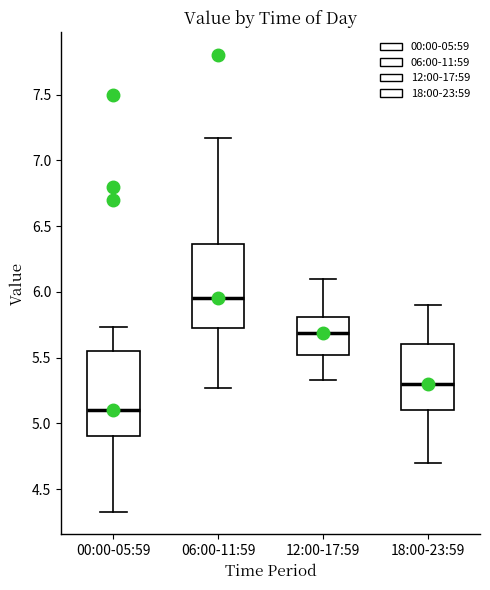

Reading left to right, transcribe this box plot: for each box, give where its median line is, the range the box spans, and where its two whiskers end, as read against the y-axis. The values are not printed on the chart, so give them approximately, as read against the axis.

00:00-05:59: median 5.10, box 4.90 to 5.55, whiskers 4.35 to 5.75
06:00-11:59: median 5.95, box 5.70 to 6.35, whiskers 5.25 to 7.15
12:00-17:59: median 5.70, box 5.50 to 5.80, whiskers 5.35 to 6.10
18:00-23:59: median 5.30, box 5.10 to 5.60, whiskers 4.70 to 5.90